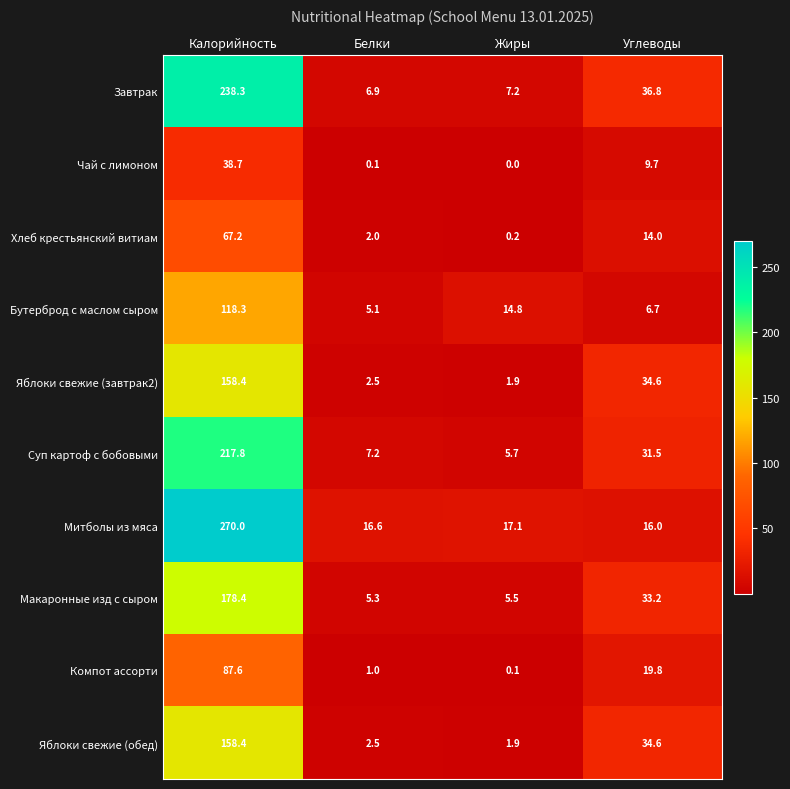

At which category does the chart reach its peak across all series?

Калорийность